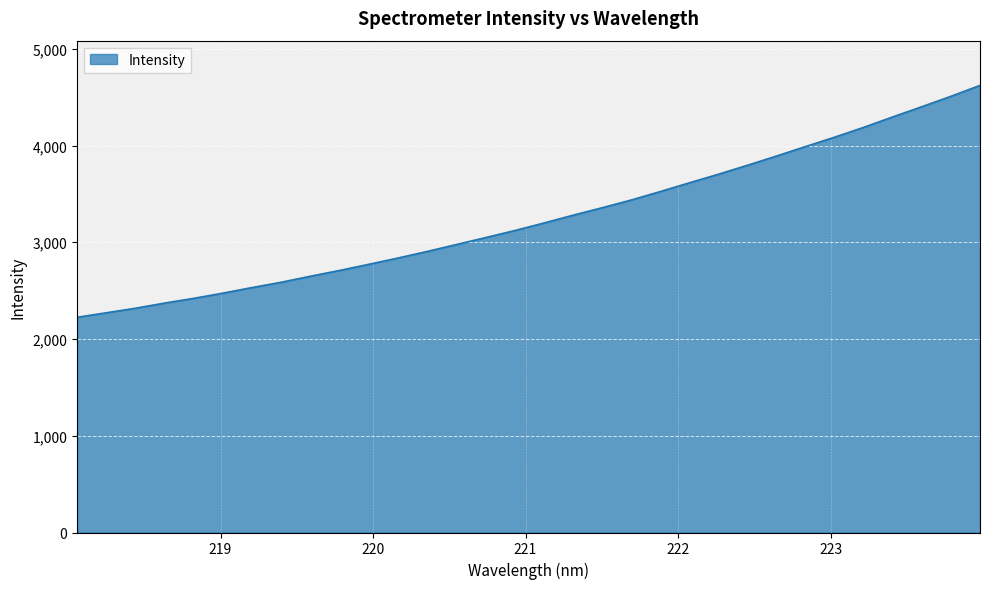

What is the average value?

3253.0